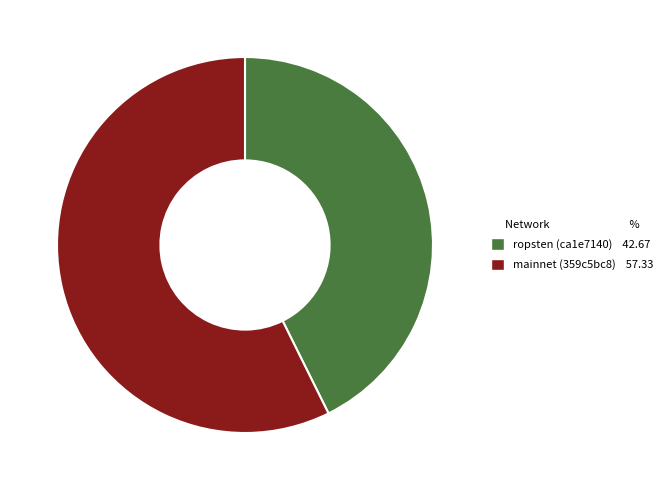

Do ropsten (ca1e7140) and mainnet (359c5bc8) together represent more than half of the pie?

Yes